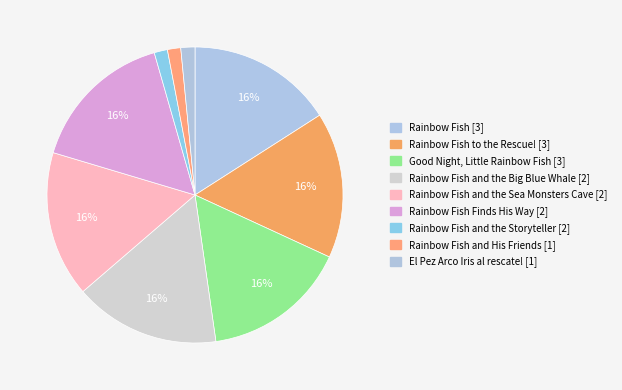

How many slices are in this pie chart?

9